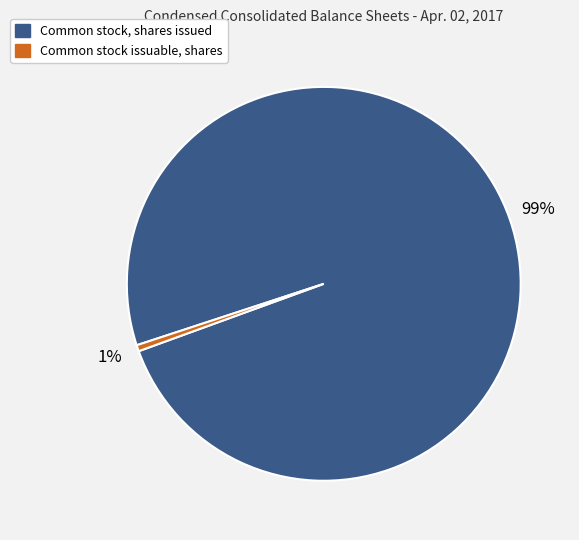

What percentage is the Common stock issuable, shares slice, to the nearest percent?

1%